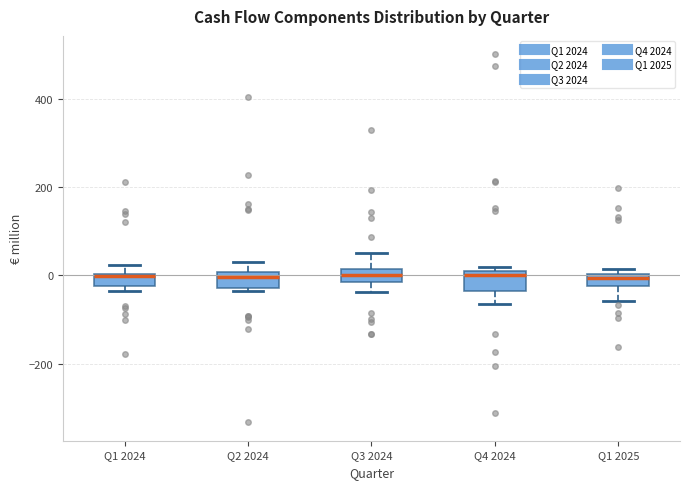

Where is the lower edge of the box for Q1 2025 on the y-axis? The values are not printed on the chart, so give them approximately, as read against the axis.

-20